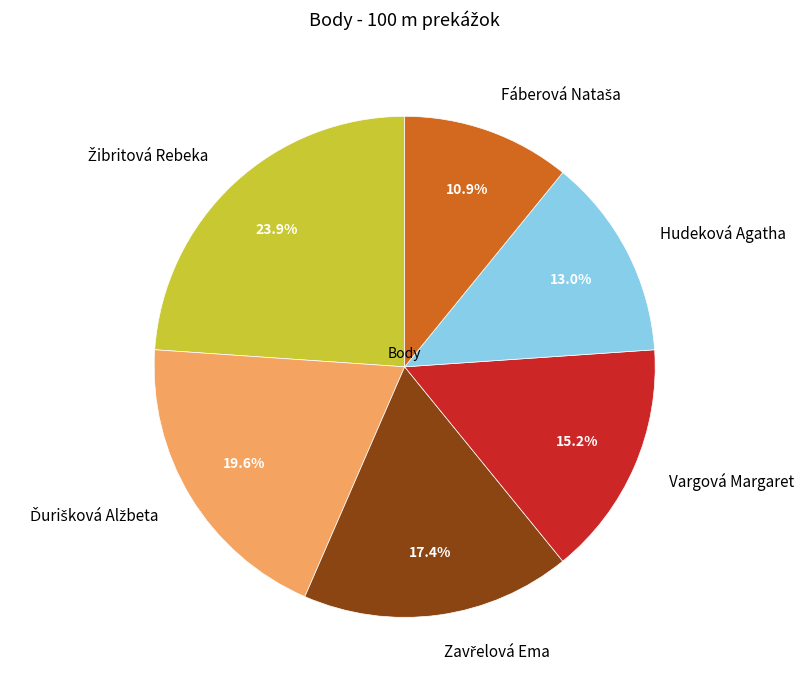

Is there a majority slice in this chart?

No